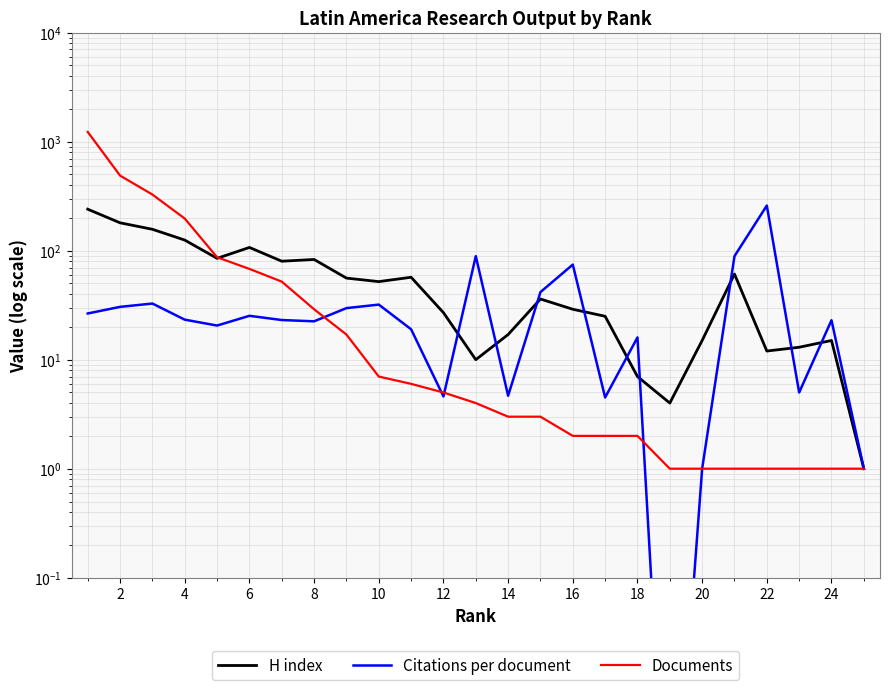

How many intersections are there between H index and Documents?

1